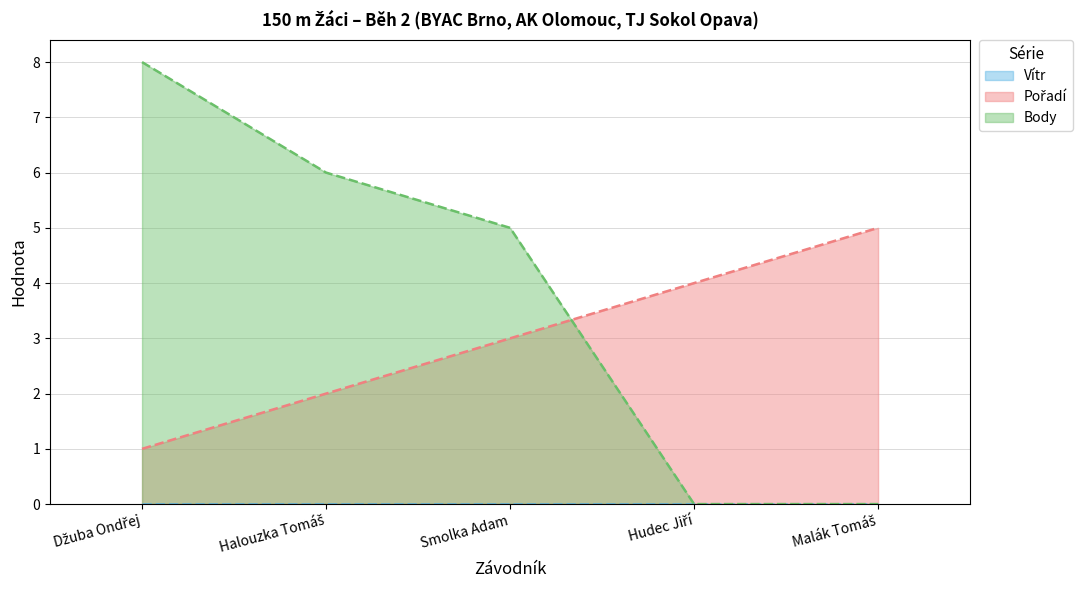

What is the maximum value shown in the chart?

8